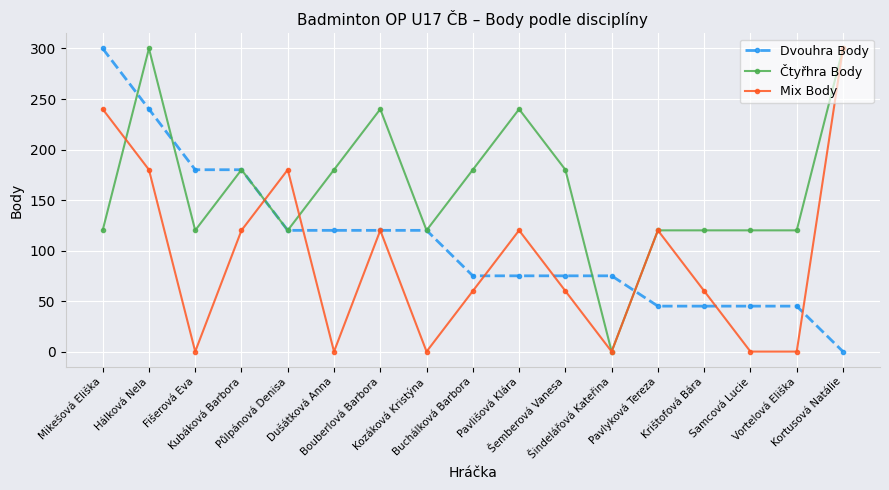

List the series in order of their overall mean, highest first.

Čtyřhra Body, Dvouhra Body, Mix Body